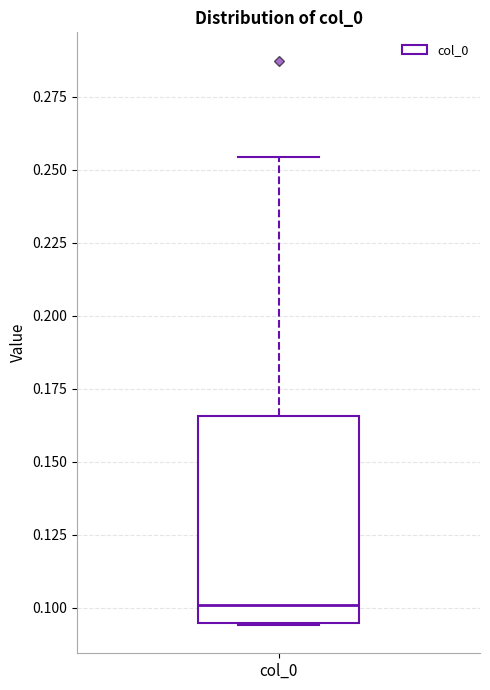

Read this box plot against the y-axis: the position of the median line, the range covered by the box, and the ends of both whiskers. The values are not printed on the chart, so give them approximately, as read against the axis.

median 0.100, box 0.095 to 0.165, whiskers 0.095 to 0.255